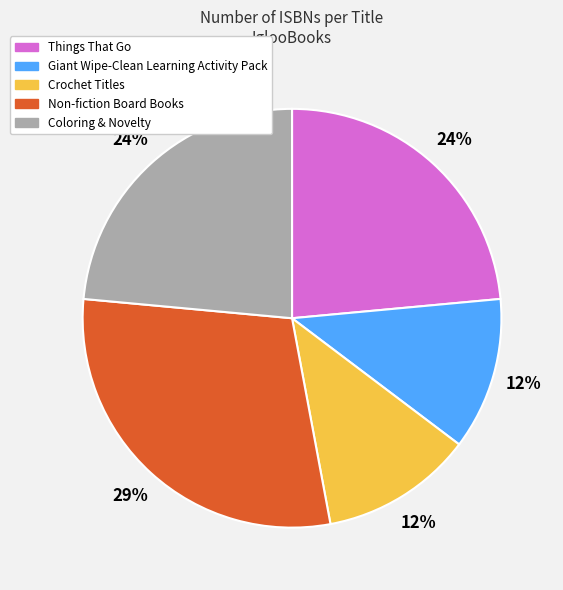

Count the number of slices in the pie.

5